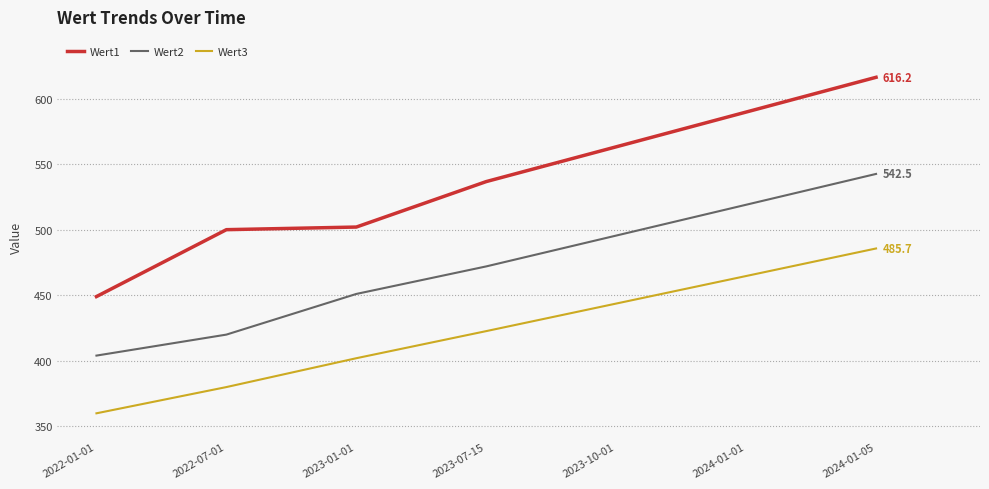

What is the smallest value displayed?

360.0